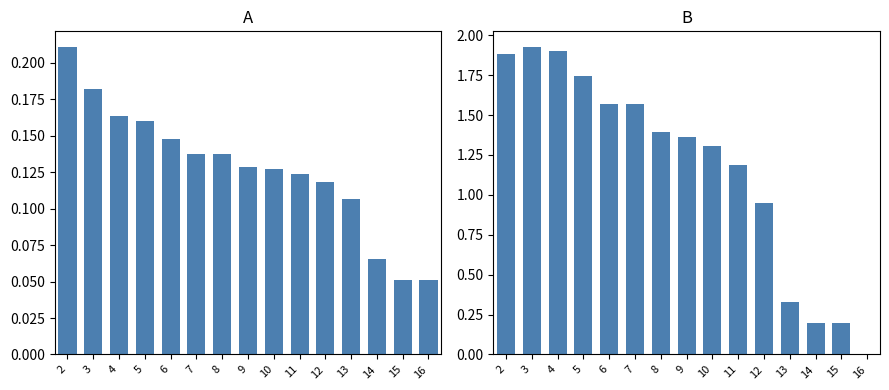

Reading left to right, what are all the values shown in this chart?

col_2: 2=0.2	3=0.2	4=0.2	5=0.2	6=0.1	7=0.1	8=0.1	9=0.1	10=0.1	11=0.1	12=0.1	13=0.1	14=0.1	15=0.1	16=0.1
col_4: 2=1.9	3=1.9	4=1.9	5=1.7	6=1.6	7=1.6	8=1.4	9=1.4	10=1.3	11=1.2	12=1.0	13=0.3	14=0.2	15=0.2	16=0.0